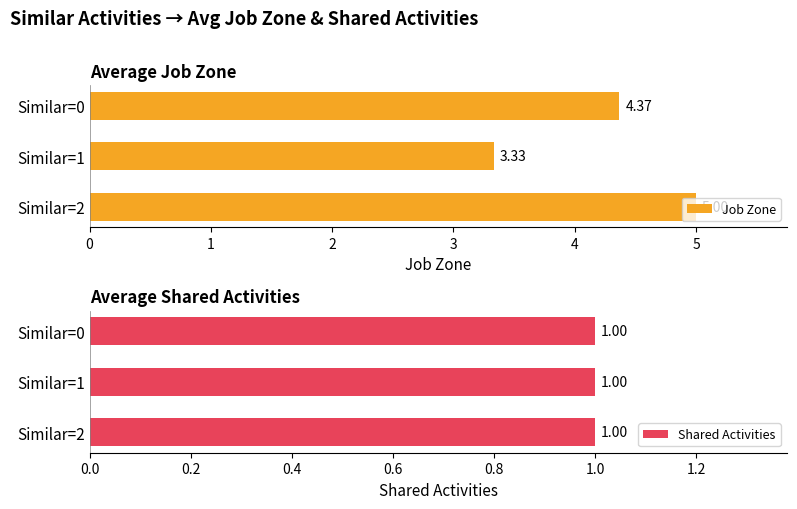

What is the difference between the maximum and minimum values in the Job Zone series?

1.7